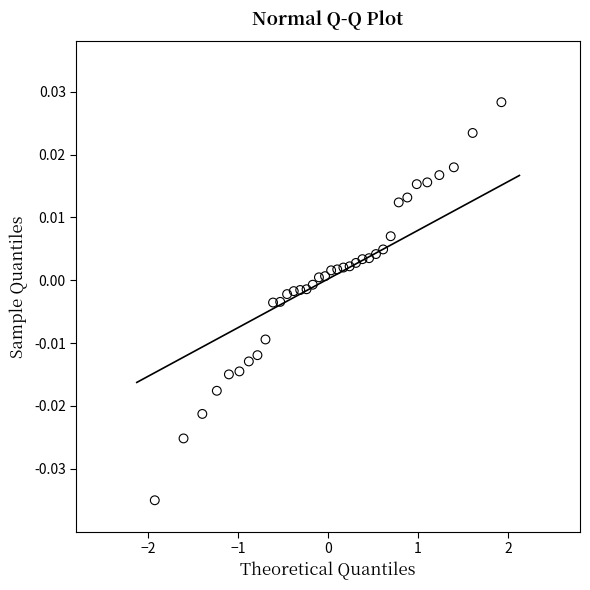

What is the range of X values (max minus min)?

3.9